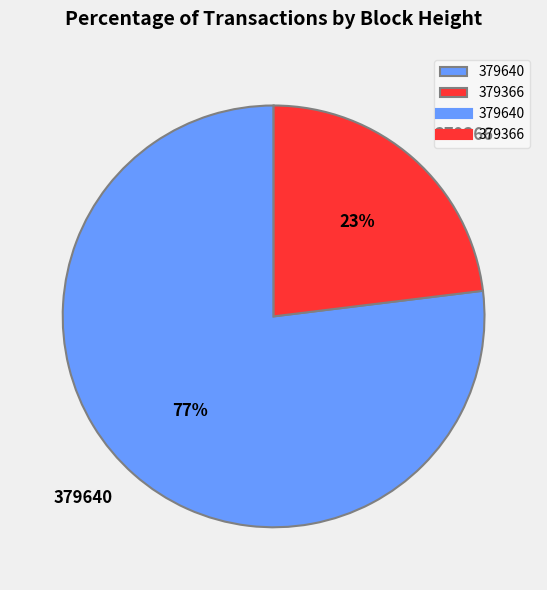

Is there any slice that represents more than half of the pie?

Yes